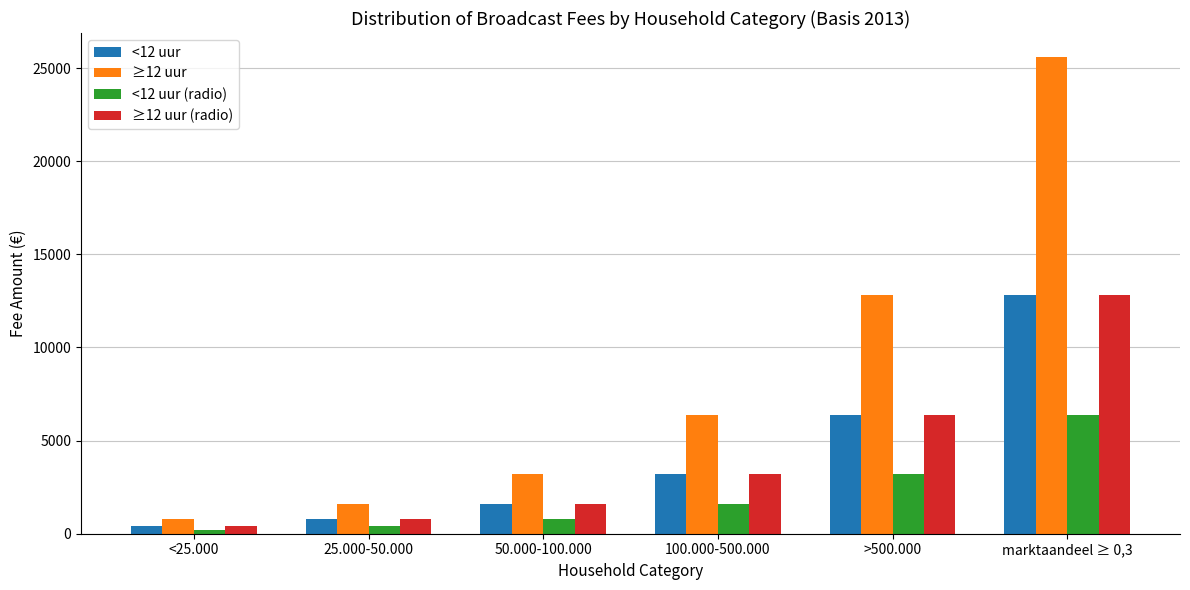

At which label is ≥12 uur closest to 13200?

>500.000